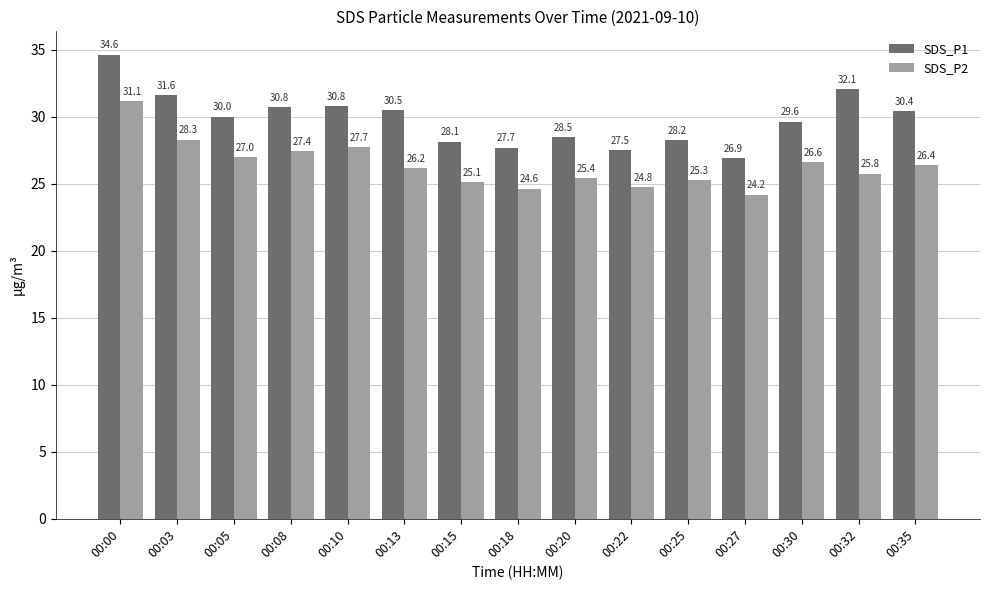

How many values in the SDS_P1 series are below 30?

7